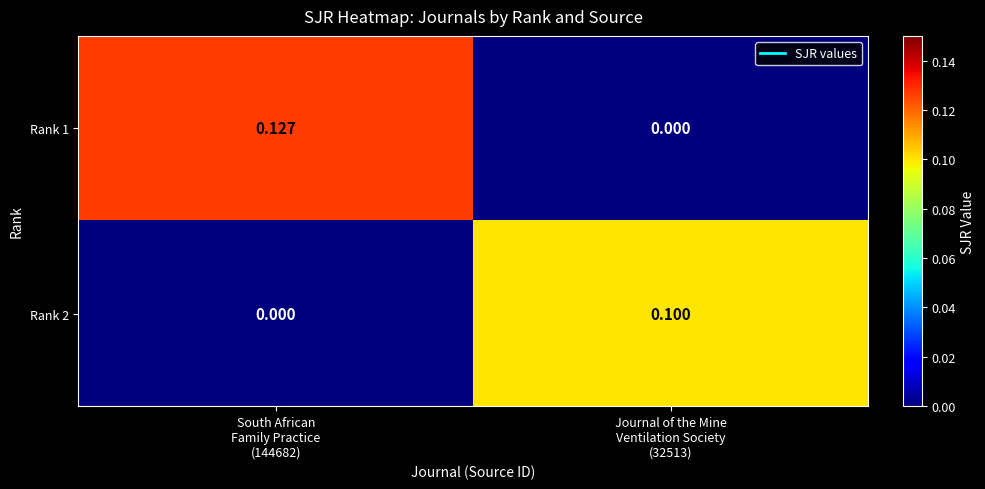

Which has a higher value, Journal of the Mine
Ventilation Society
(32513) or South African
Family Practice
(144682)?

South African
Family Practice
(144682)